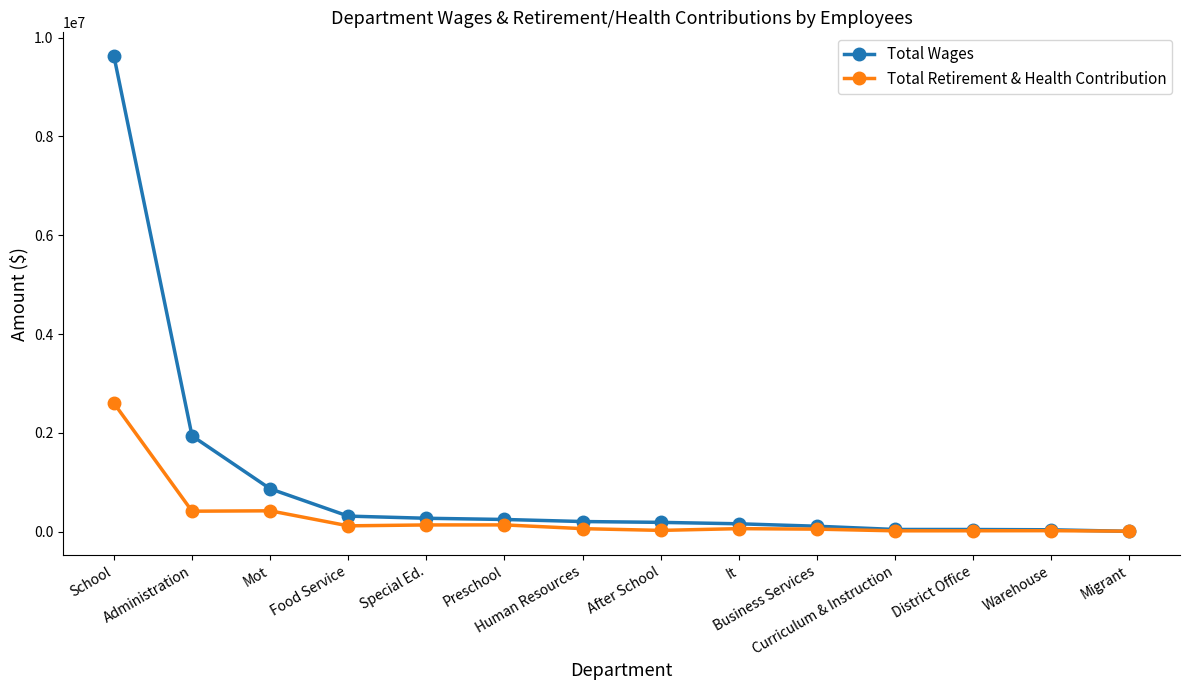

What is the spread (max minus min) of values at School?

7026223